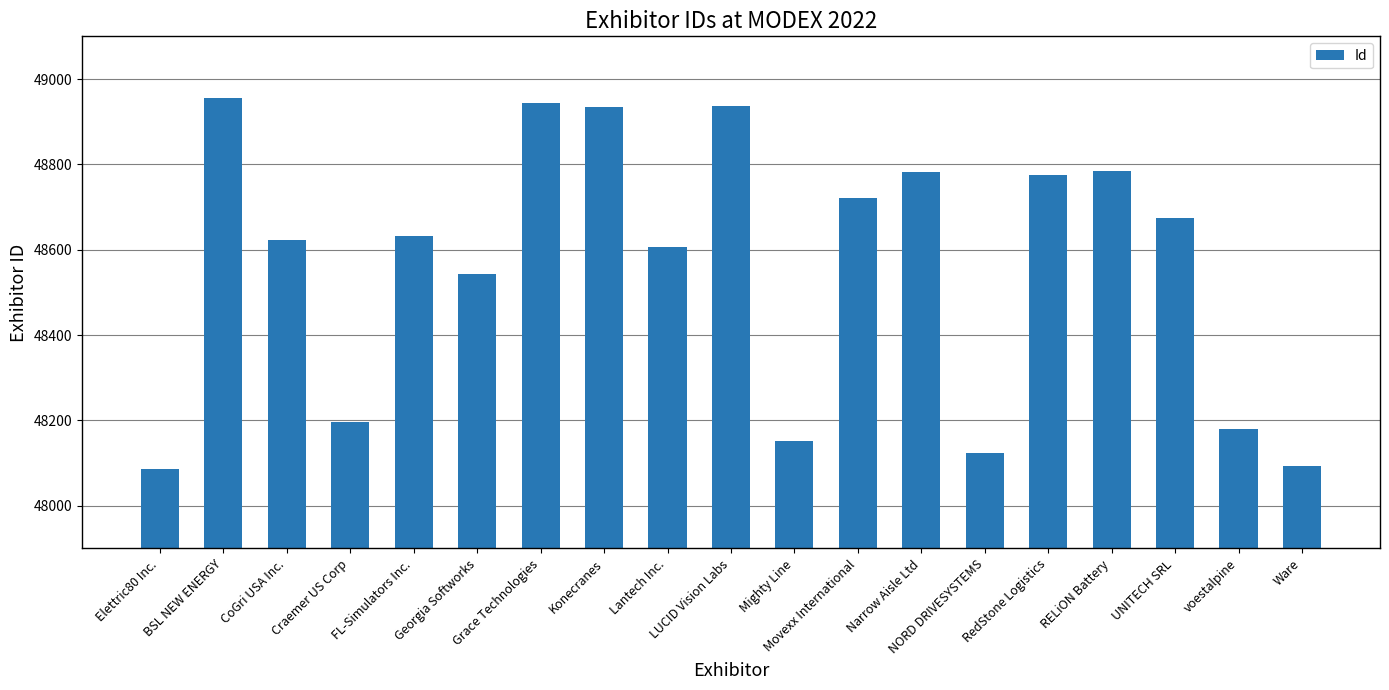

What is the maximum value shown in the chart?

48955